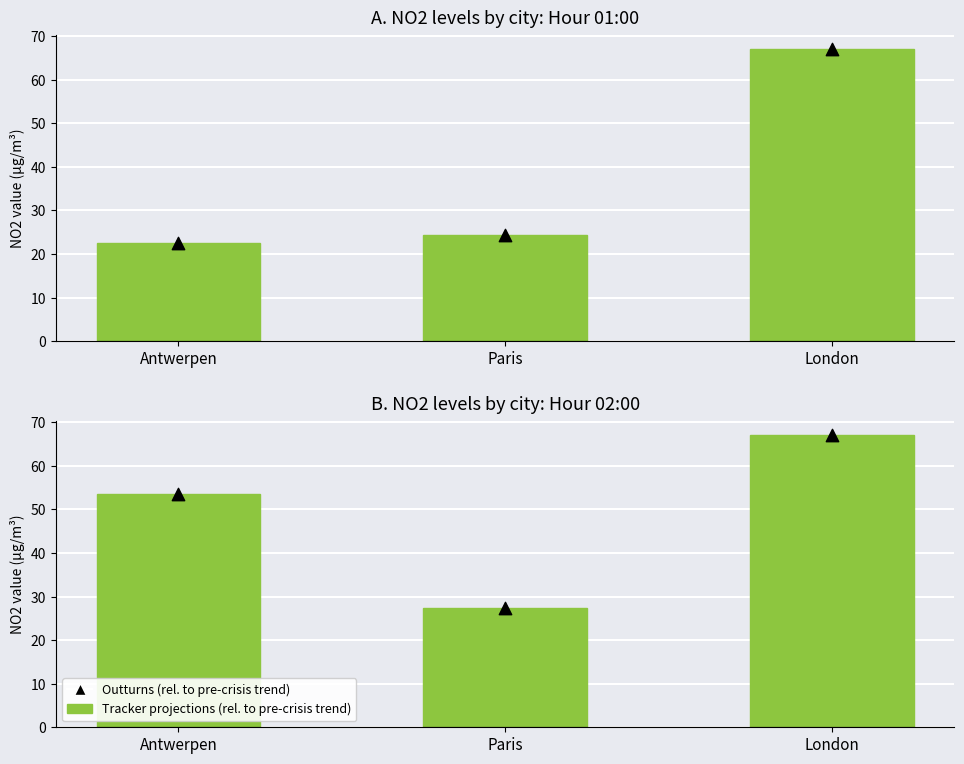

Which series has the largest total across all categories?

Tracker projections (rel. to pre-crisis trend)